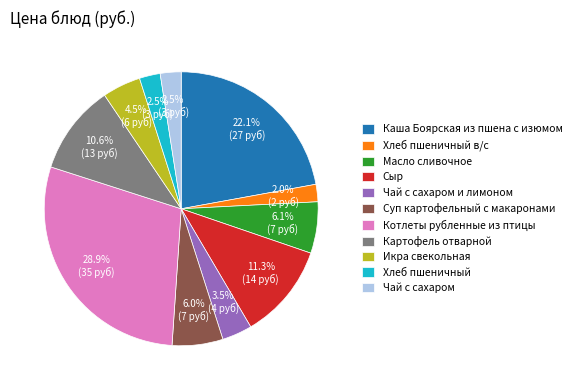

Is there a majority slice in this chart?

No